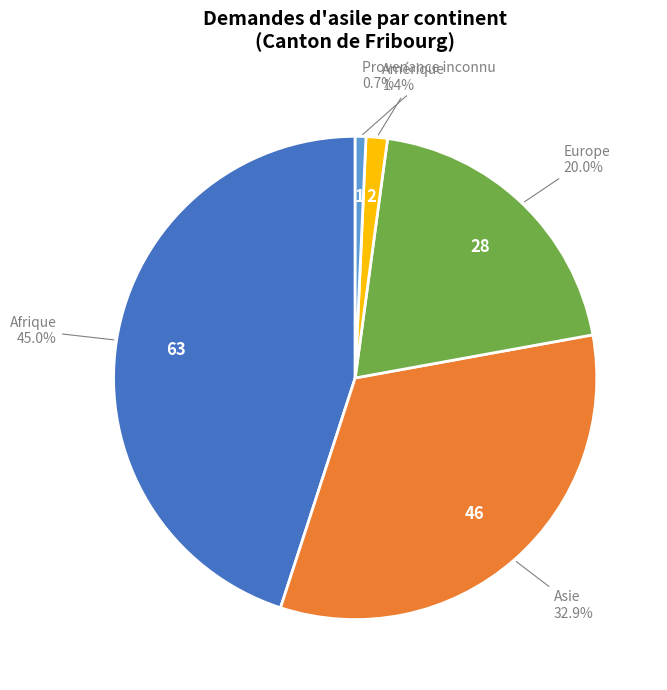

Is there a majority slice in this chart?

No